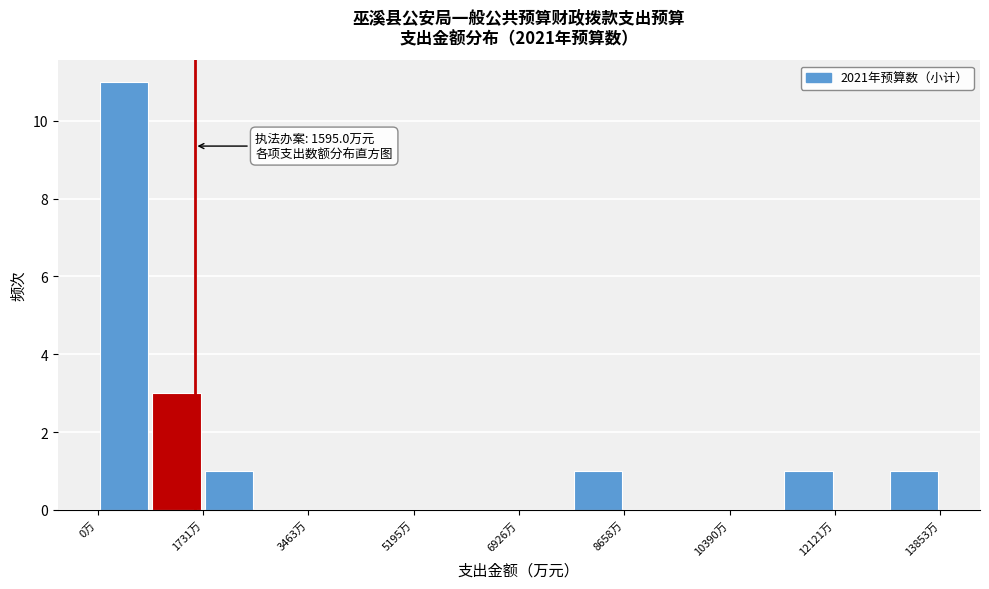

Which range on the x-axis has the tallest bar?

0 to 800